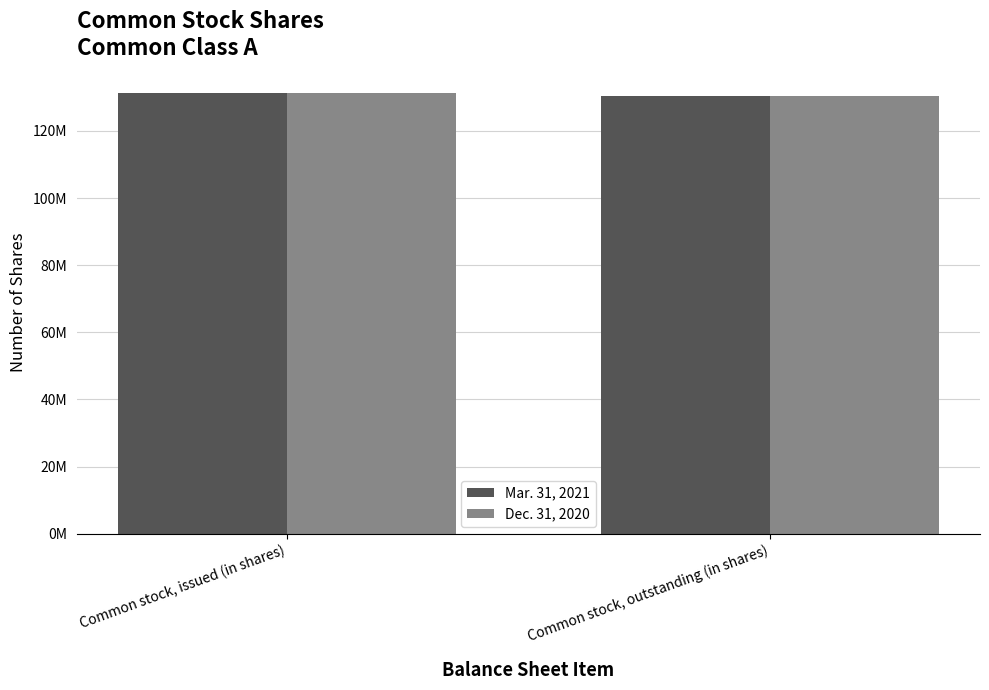

Does the chart contain any negative values?

No